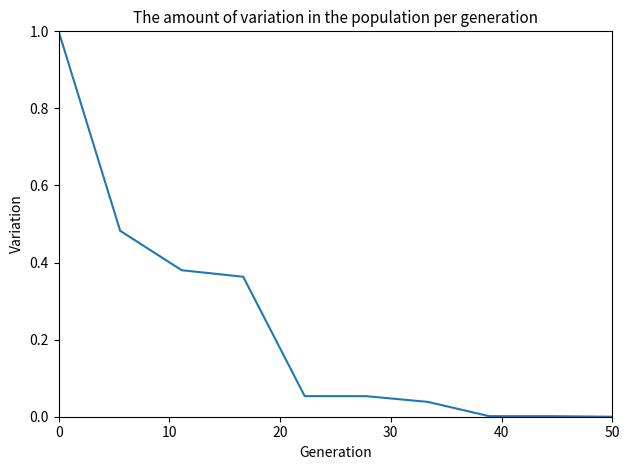

How many lines are shown in the chart?

1